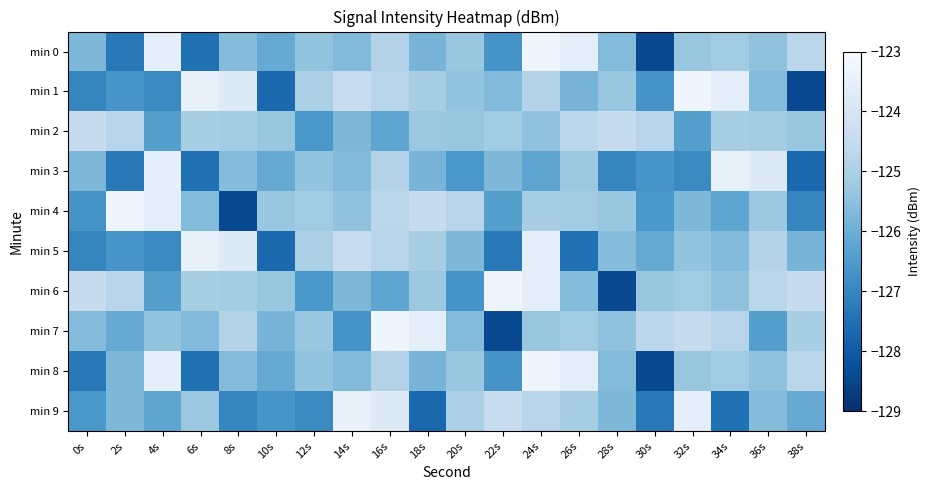

Reading left to right, list all the values displayed in this chart.

min 0: 0s=-125.7	2s=-127.3	4s=-123.5	6s=-127.5	8s=-125.6	10s=-126.1	12s=-125.4	14s=-125.7	16s=-124.8	18s=-125.8	20s=-125.3	22s=-126.7	24s=-123.2	26s=-123.6	28s=-125.6	30s=-128.4	32s=-125.3	34s=-125.2	36s=-125.4	38s=-124.7
min 1: 0s=-127.0	2s=-126.6	4s=-126.9	6s=-123.5	8s=-123.8	10s=-127.7	12s=-125.0	14s=-124.4	16s=-124.8	18s=-125.1	20s=-125.4	22s=-125.7	24s=-124.8	26s=-125.8	28s=-125.3	30s=-126.7	32s=-123.2	34s=-123.6	36s=-125.6	38s=-128.4
min 2: 0s=-124.5	2s=-124.8	4s=-126.4	6s=-125.1	8s=-125.1	10s=-125.3	12s=-126.6	14s=-125.7	16s=-126.2	18s=-125.3	20s=-125.3	22s=-125.2	24s=-125.4	26s=-124.7	28s=-124.5	30s=-124.8	32s=-126.4	34s=-125.1	36s=-125.1	38s=-125.3
min 3: 0s=-125.7	2s=-127.3	4s=-123.5	6s=-127.5	8s=-125.6	10s=-126.1	12s=-125.4	14s=-125.7	16s=-124.8	18s=-125.8	20s=-126.6	22s=-125.7	24s=-126.2	26s=-125.3	28s=-127.0	30s=-126.6	32s=-126.9	34s=-123.5	36s=-123.8	38s=-127.7
min 4: 0s=-126.7	2s=-123.2	4s=-123.6	6s=-125.6	8s=-128.4	10s=-125.3	12s=-125.2	14s=-125.4	16s=-124.7	18s=-124.5	20s=-124.8	22s=-126.4	24s=-125.1	26s=-125.1	28s=-125.3	30s=-126.6	32s=-125.7	34s=-126.2	36s=-125.3	38s=-127.0
min 5: 0s=-127.0	2s=-126.6	4s=-126.9	6s=-123.5	8s=-123.8	10s=-127.7	12s=-125.0	14s=-124.4	16s=-124.8	18s=-125.1	20s=-125.7	22s=-127.3	24s=-123.5	26s=-127.5	28s=-125.6	30s=-126.1	32s=-125.4	34s=-125.7	36s=-124.8	38s=-125.8
min 6: 0s=-124.5	2s=-124.8	4s=-126.4	6s=-125.1	8s=-125.1	10s=-125.3	12s=-126.6	14s=-125.7	16s=-126.2	18s=-125.3	20s=-126.7	22s=-123.2	24s=-123.6	26s=-125.6	28s=-128.4	30s=-125.3	32s=-125.2	34s=-125.4	36s=-124.7	38s=-124.5
min 7: 0s=-125.6	2s=-126.1	4s=-125.4	6s=-125.7	8s=-124.8	10s=-125.8	12s=-125.3	14s=-126.7	16s=-123.2	18s=-123.6	20s=-125.6	22s=-128.4	24s=-125.3	26s=-125.2	28s=-125.4	30s=-124.7	32s=-124.5	34s=-124.8	36s=-126.4	38s=-125.1
min 8: 0s=-127.3	2s=-125.7	4s=-123.5	6s=-127.5	8s=-125.6	10s=-126.1	12s=-125.4	14s=-125.7	16s=-124.8	18s=-125.8	20s=-125.3	22s=-126.7	24s=-123.2	26s=-123.6	28s=-125.6	30s=-128.4	32s=-125.3	34s=-125.2	36s=-125.4	38s=-124.7
min 9: 0s=-126.6	2s=-125.7	4s=-126.2	6s=-125.3	8s=-127.0	10s=-126.6	12s=-126.9	14s=-123.5	16s=-123.8	18s=-127.7	20s=-125.0	22s=-124.4	24s=-124.8	26s=-125.1	28s=-125.7	30s=-127.3	32s=-123.5	34s=-127.5	36s=-125.6	38s=-126.1